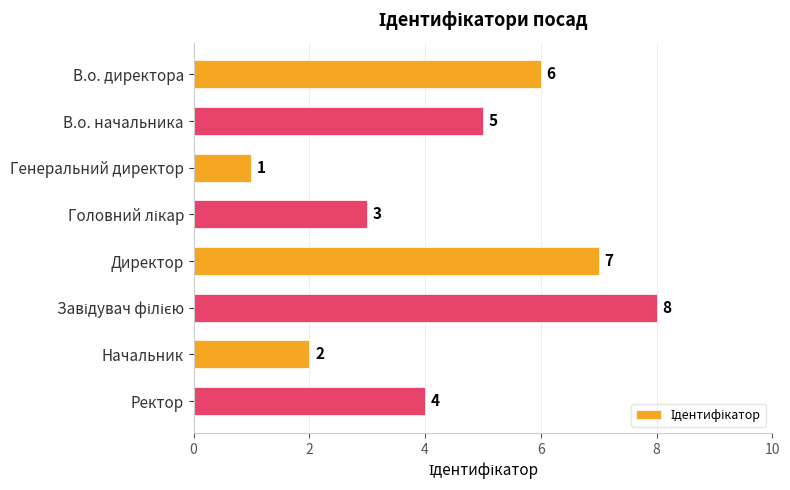

What is the minimum value shown in the chart?

1